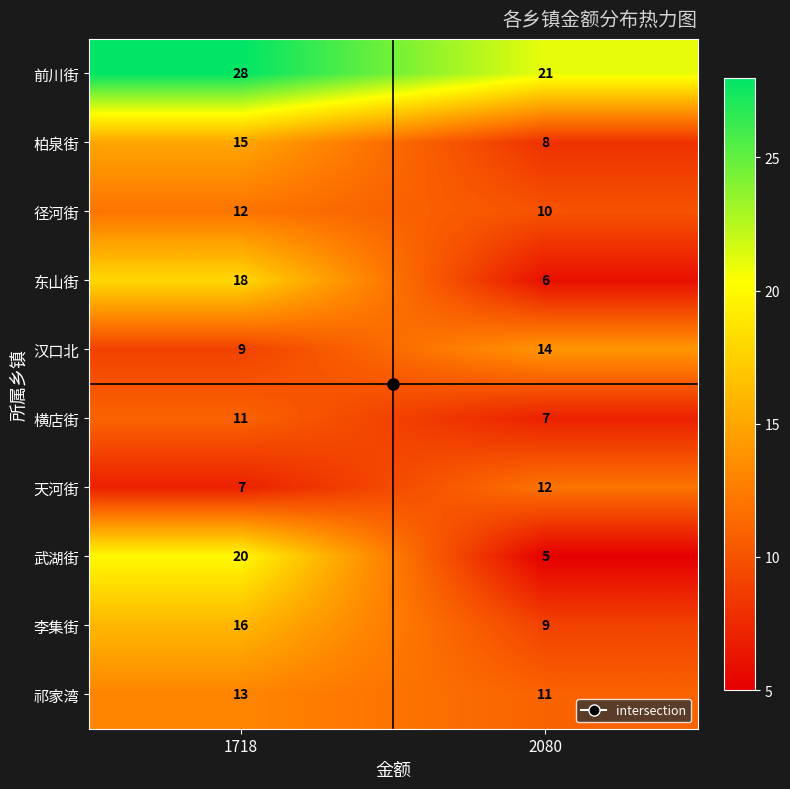

Count the number of data series in this chart.

10